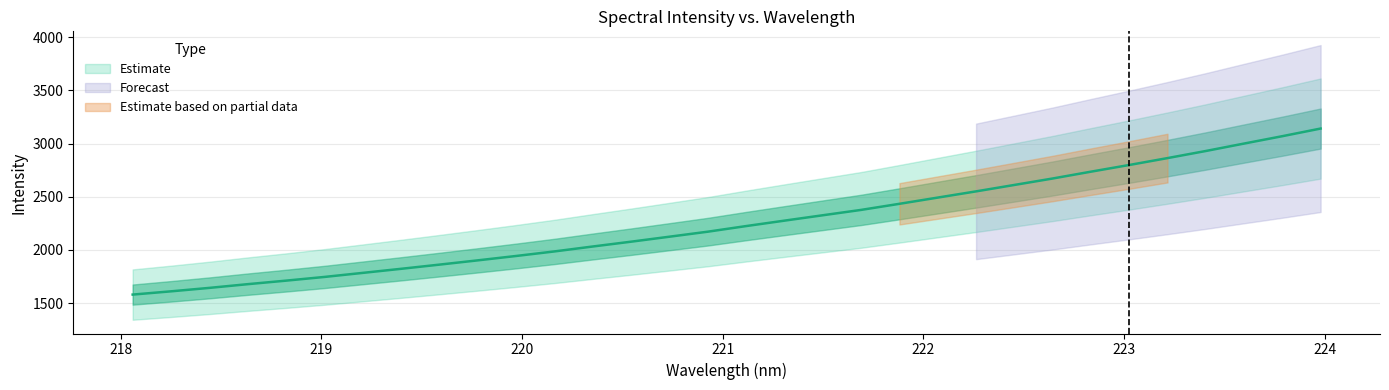

Rank the categories by value from lowest to highest.

218.0596, 218.2508, 218.442, 218.6332, 218.8244, 219.0156, 219.2067, 219.3979, 219.589, 219.7801, 219.9712, 220.1623, 220.3533, 220.5444, 220.7354, 220.9264, 221.1174, 221.3083, 221.4993, 221.6902, 221.8812, 222.0721, 222.263, 222.4538, 222.6447, 222.8355, 223.0264, 223.2172, 223.408, 223.5987, 223.7895, 223.9802